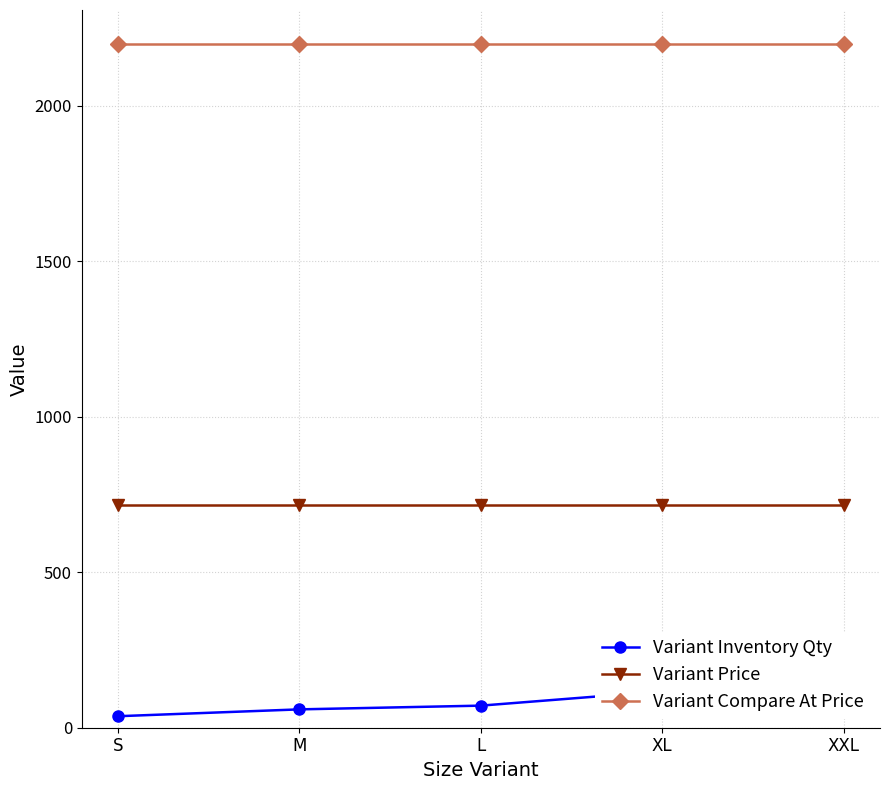

The Variant Price series shows 716 at XXL. True or false?

True